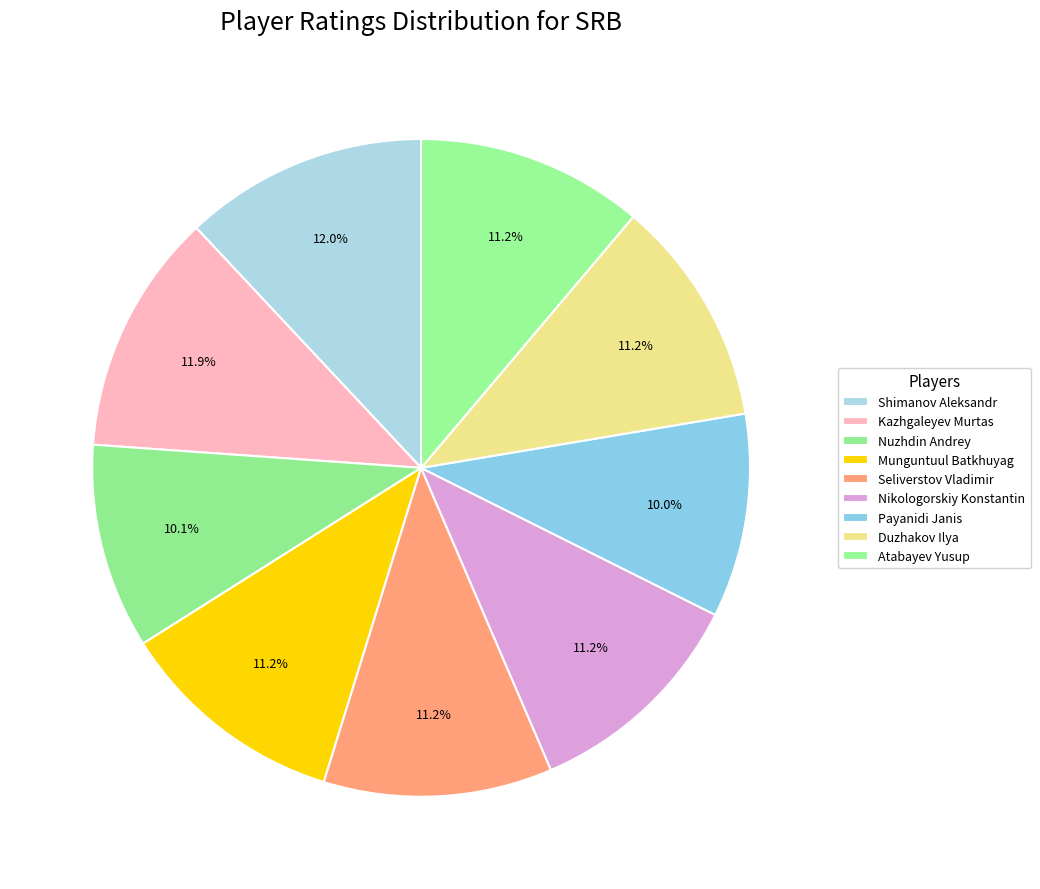

The Shimanov Aleksandr slice represents 12% of the pie. True or false?

True